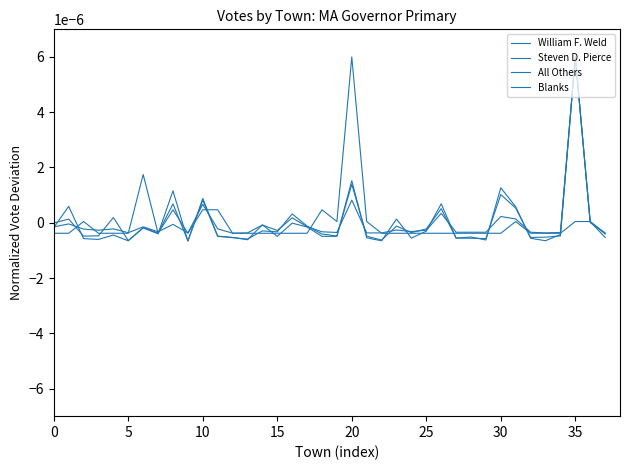

At which label is William F. Weld closest to 0?

16